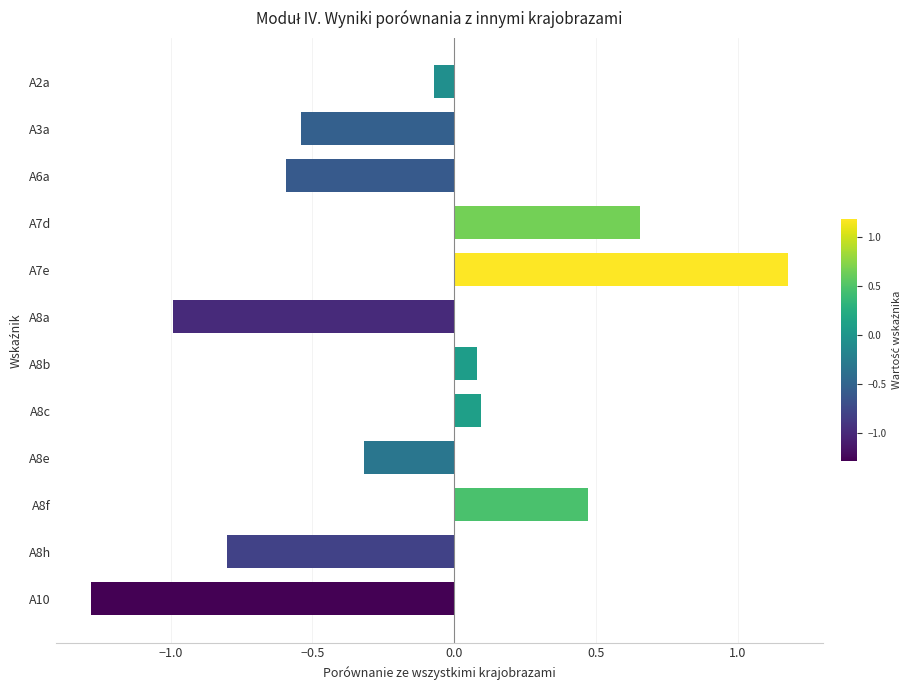

Which has a higher value, A10 or A8a?

A8a